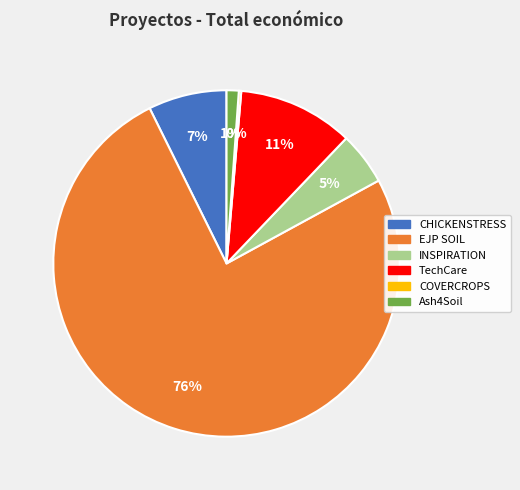

True or false: TechCare accounts for 22% of the total.

False